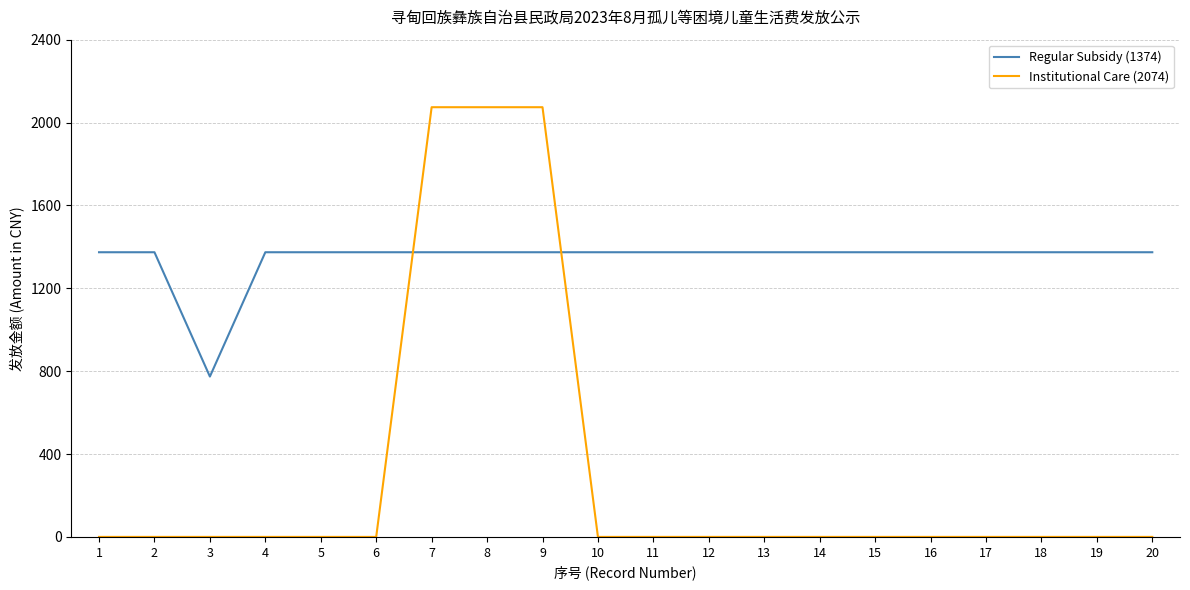

Which series has the widest spread of values?

Institutional Care (2074)